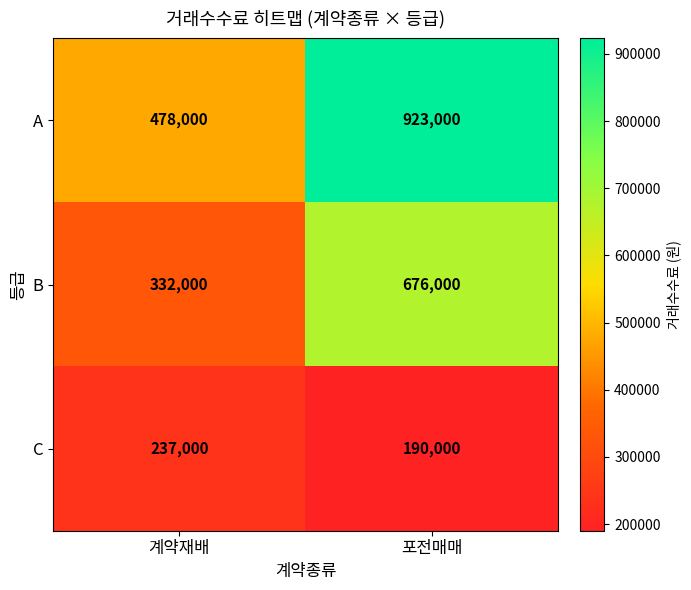

Which series has the widest spread of values?

A